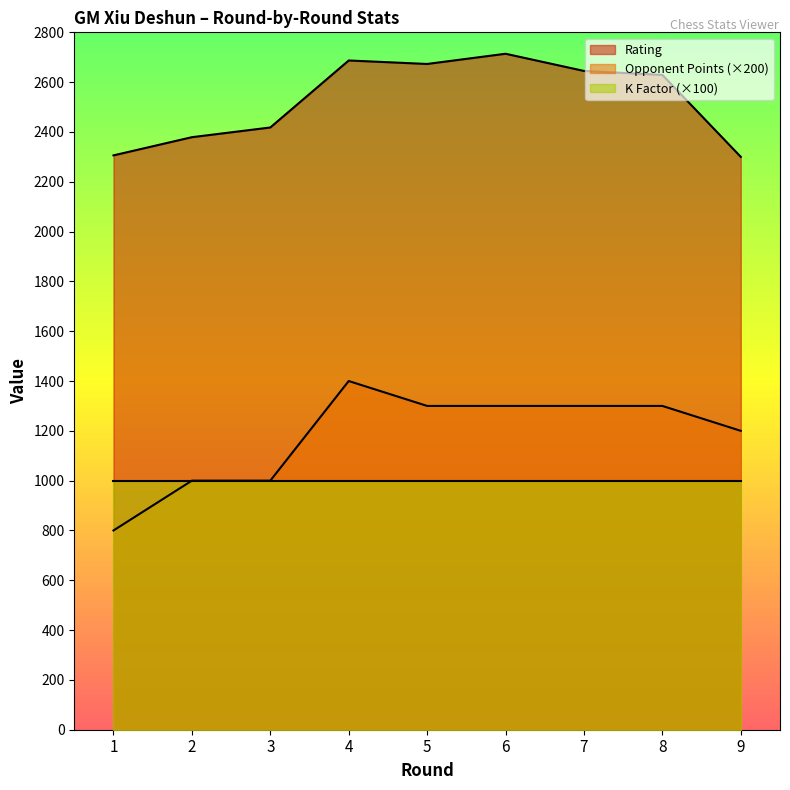

Rank the series by their maximum value, from lowest to highest.

K Factor (×100), Opponent Points (×200), Rating